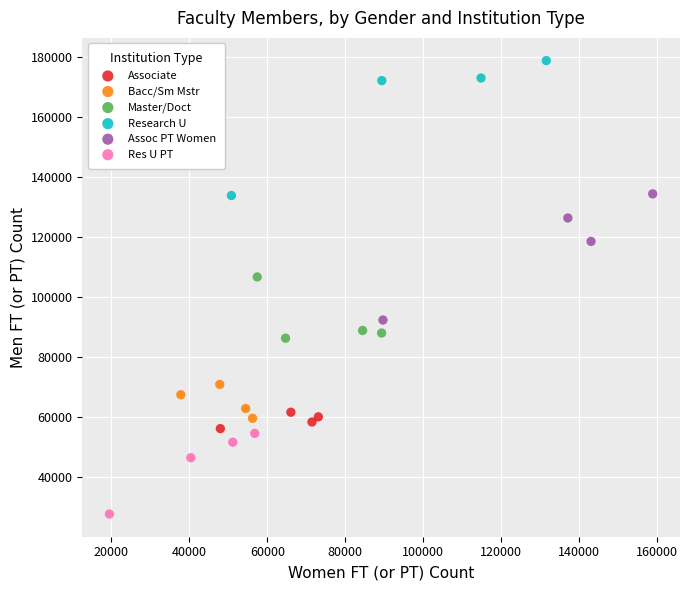

What are all the series names shown in the legend?

Associate, Bacc/Sm Mstr, Master/Doct, Research U, Assoc PT Women, Res U PT